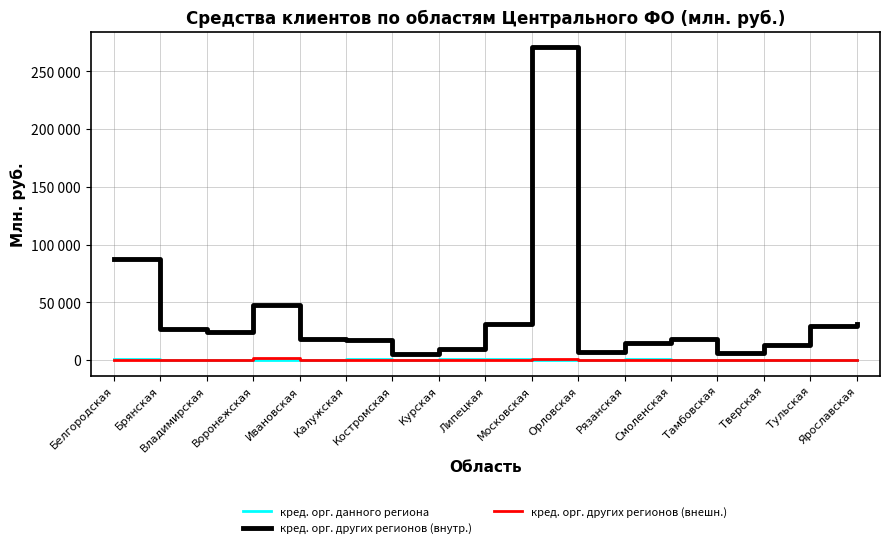

What are all the series names shown in the legend?

кред. орг. данного региона, кред. орг. других регионов (внутр.), кред. орг. других регионов (внешн.)